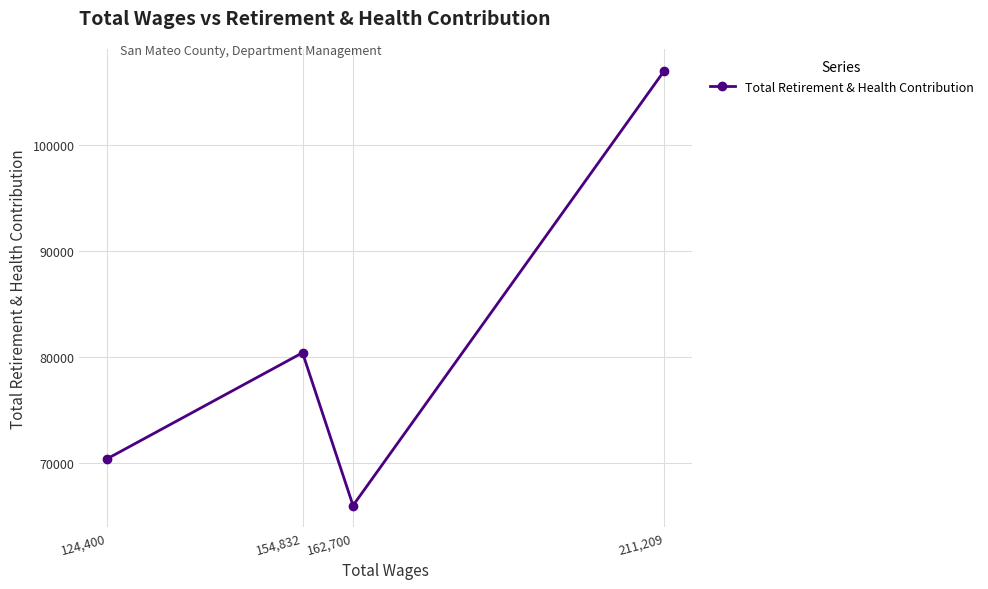

Between 211,209 and 162,700, which is larger?

211,209